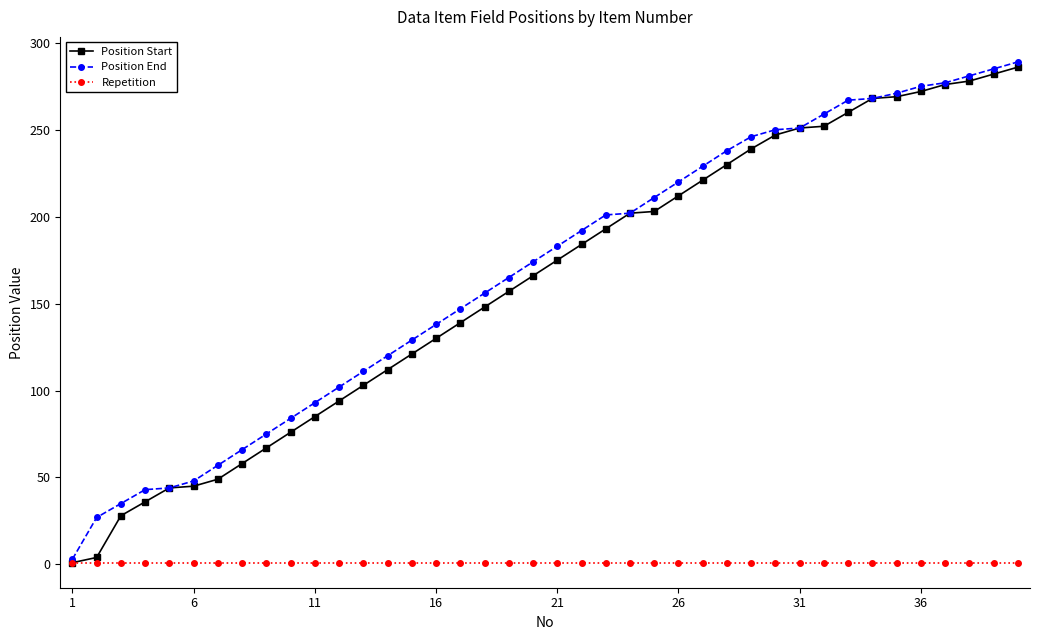

What is the greatest value displayed?

289